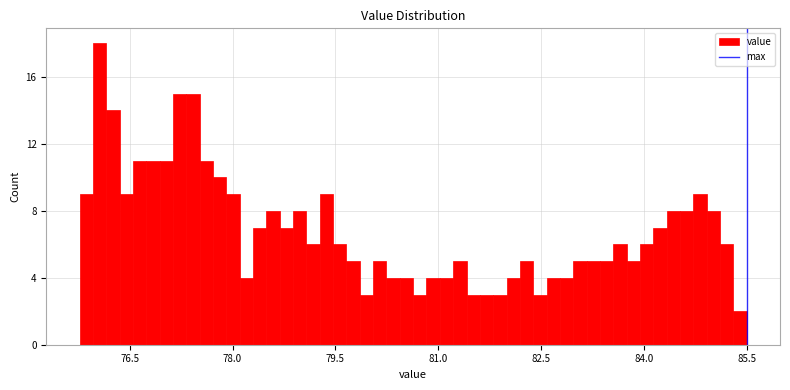

Around what value on the x-axis is the tallest bar? Give the approximate position of its centre, as read against the axis.

76.0